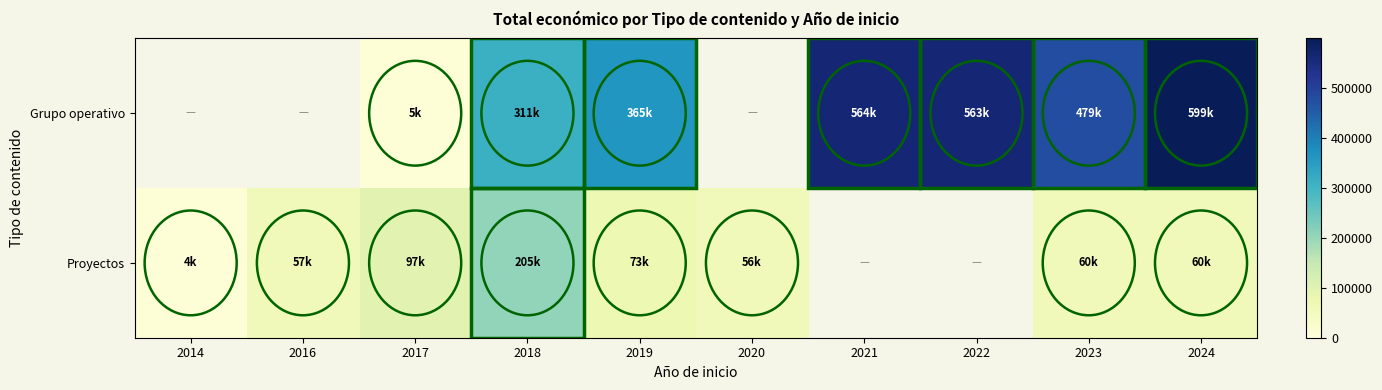

The Proyectos series shows 14484.3 at 2023. True or false?

False